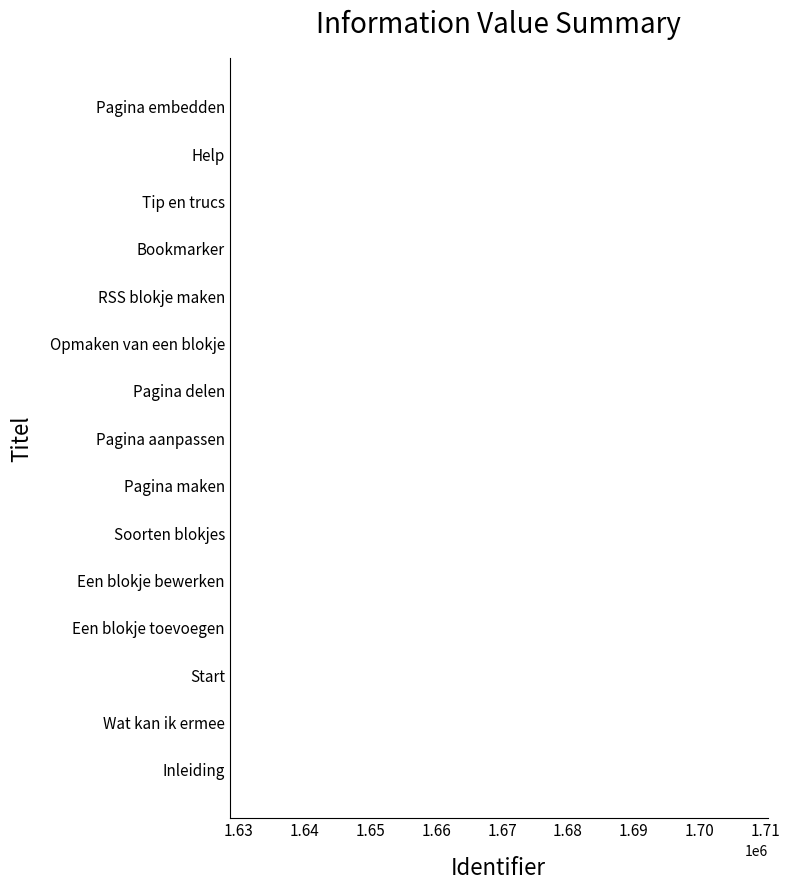

Is it true that the value at Een blokje toevoegen is 2392749?

False